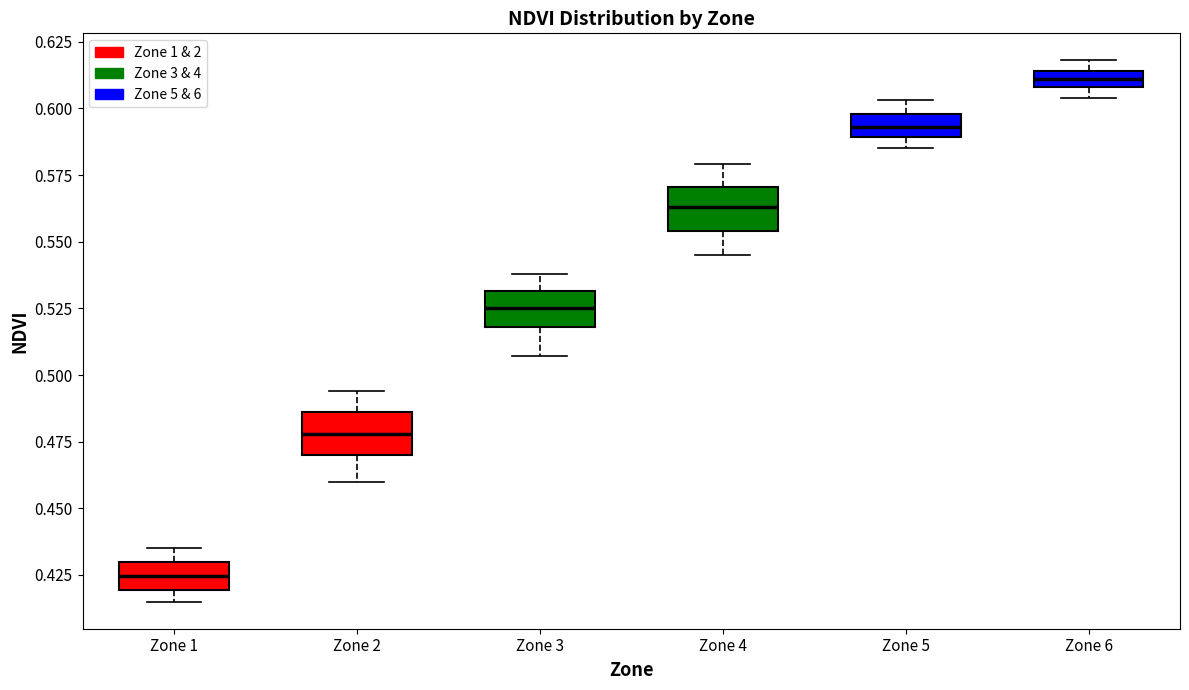

Where is the upper edge of the box for Zone 5 on the y-axis? The values are not printed on the chart, so give them approximately, as read against the axis.

0.600